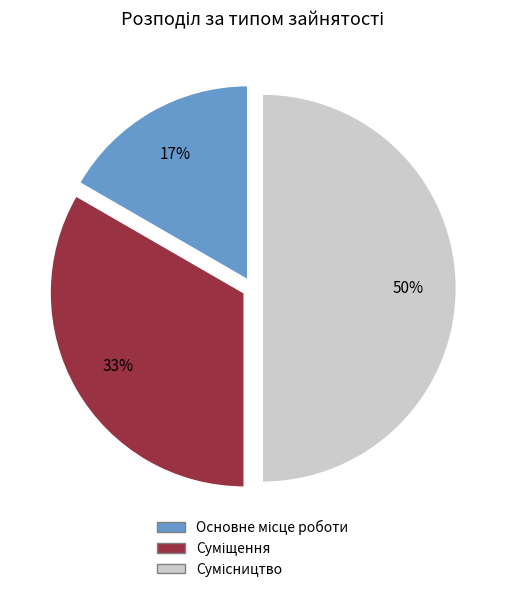

To the nearest percent, what is the difference between the largest and smallest slice percentages?

33%